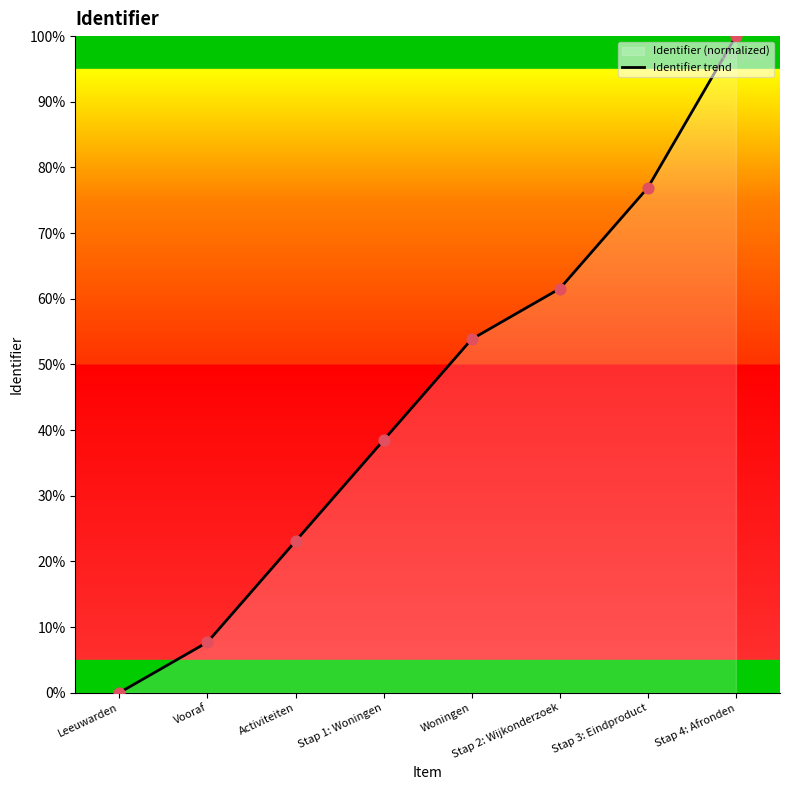

What is the change in value from Vooraf to Stap 2: Wijkonderzoek?

+53.8